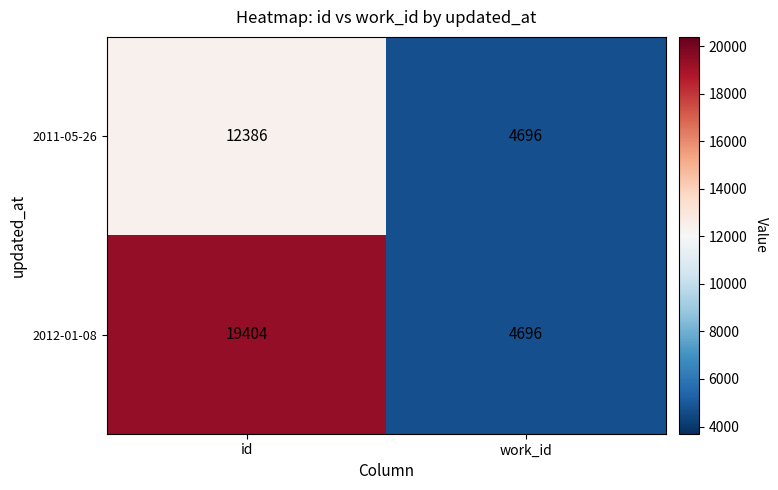

Which category has the highest value in the 2012-01-08 series?

id